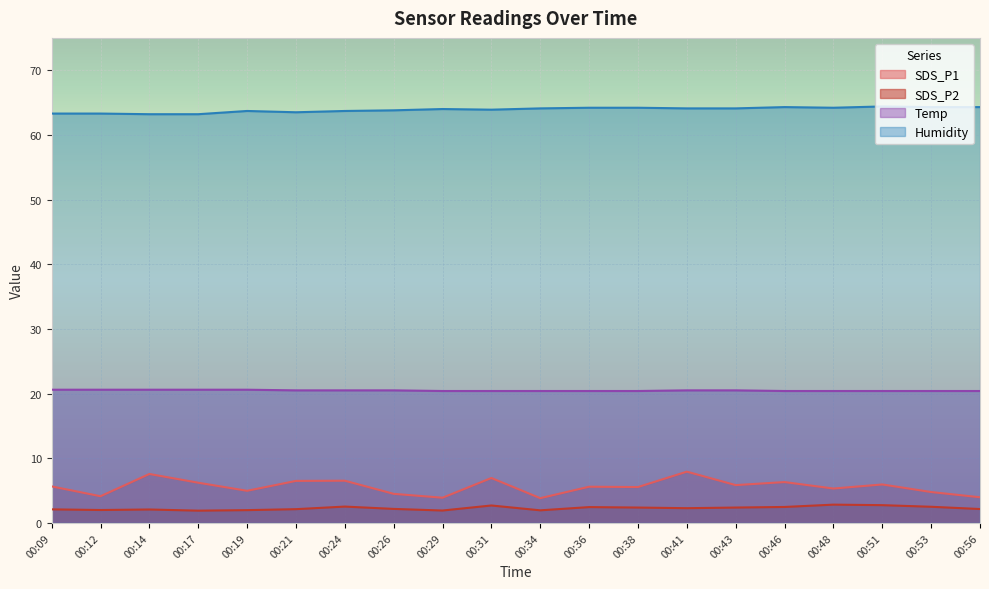

What are all the series names shown in the legend?

SDS_P1, SDS_P2, Temp, Humidity